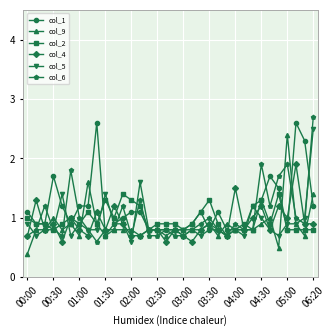

What is the greatest value displayed?

2.7